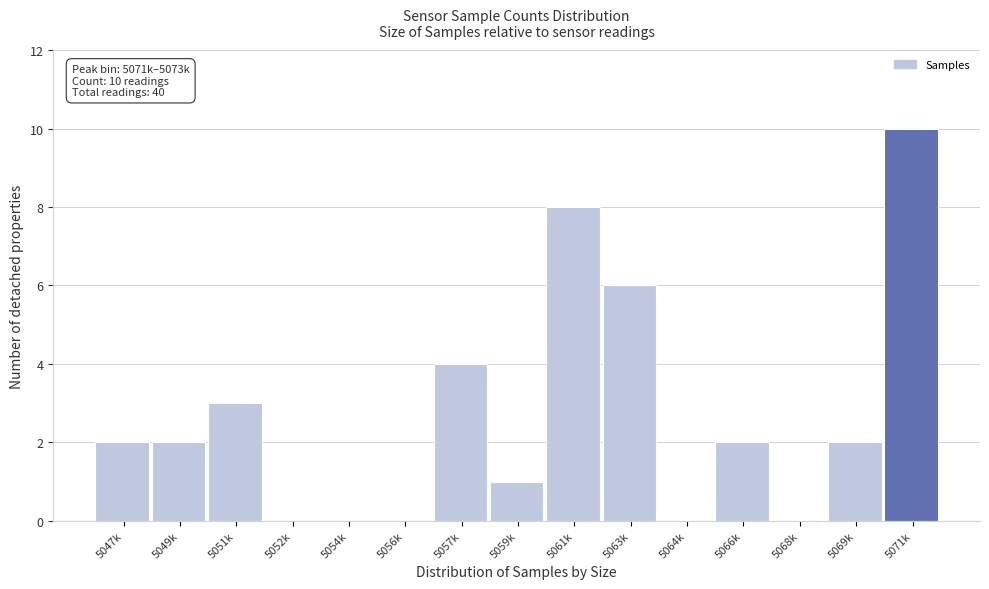

Reading left to right, what are all the values shown in this chart?

5047k=2	5049k=2	5051k=3	5052k=0	5054k=0	5056k=0	5057k=4	5059k=1	5061k=8	5063k=6	5064k=0	5066k=2	5068k=0	5069k=2	5071k=10